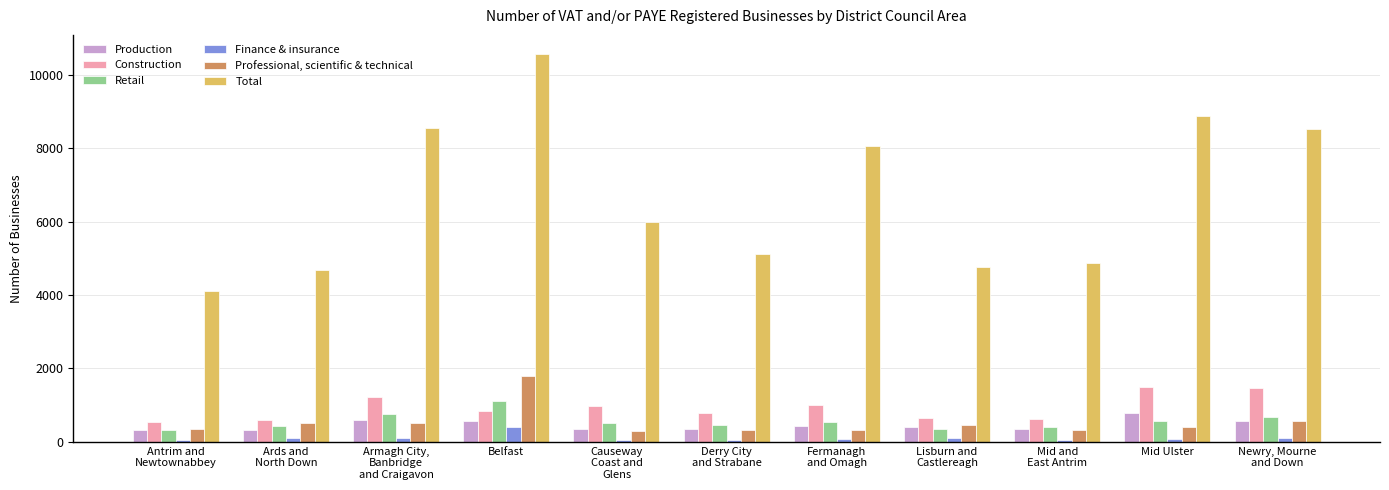

The Retail series shows 560 at Mid Ulster. True or false?

True